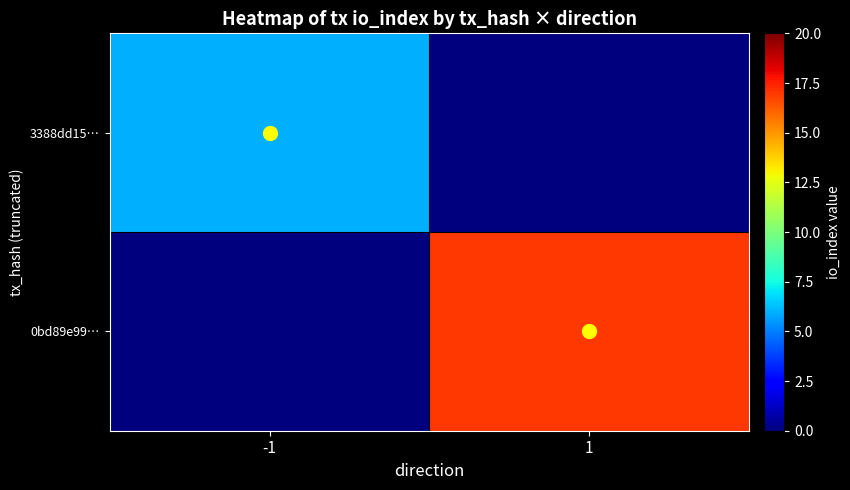

Rank the series at 1 from lowest to highest value.

3388dd15…, 0bd89e99…